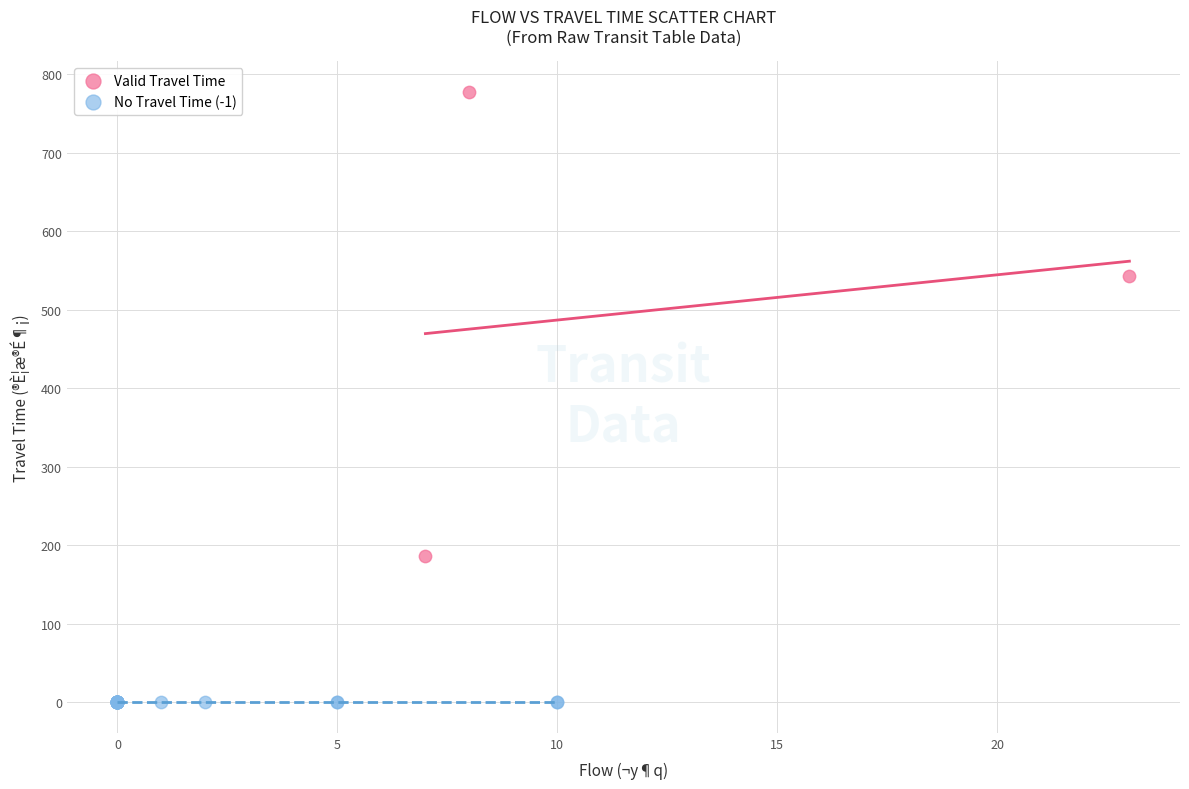

Which series contains the lowest Y value?

No Travel Time (-1)